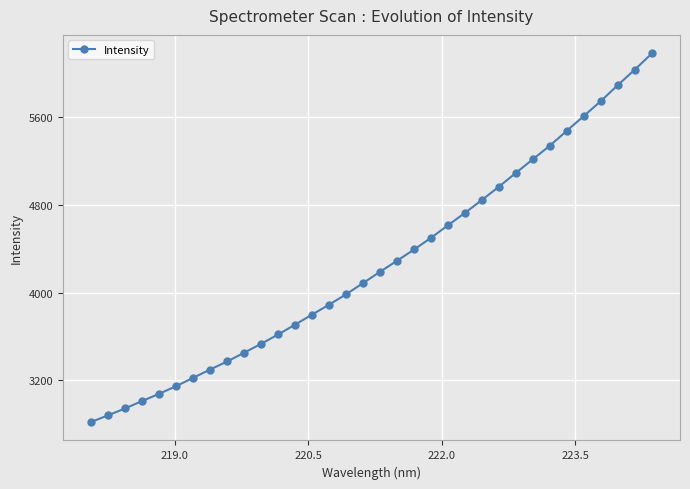

What is the difference between the maximum and second lowest values?

3293.5